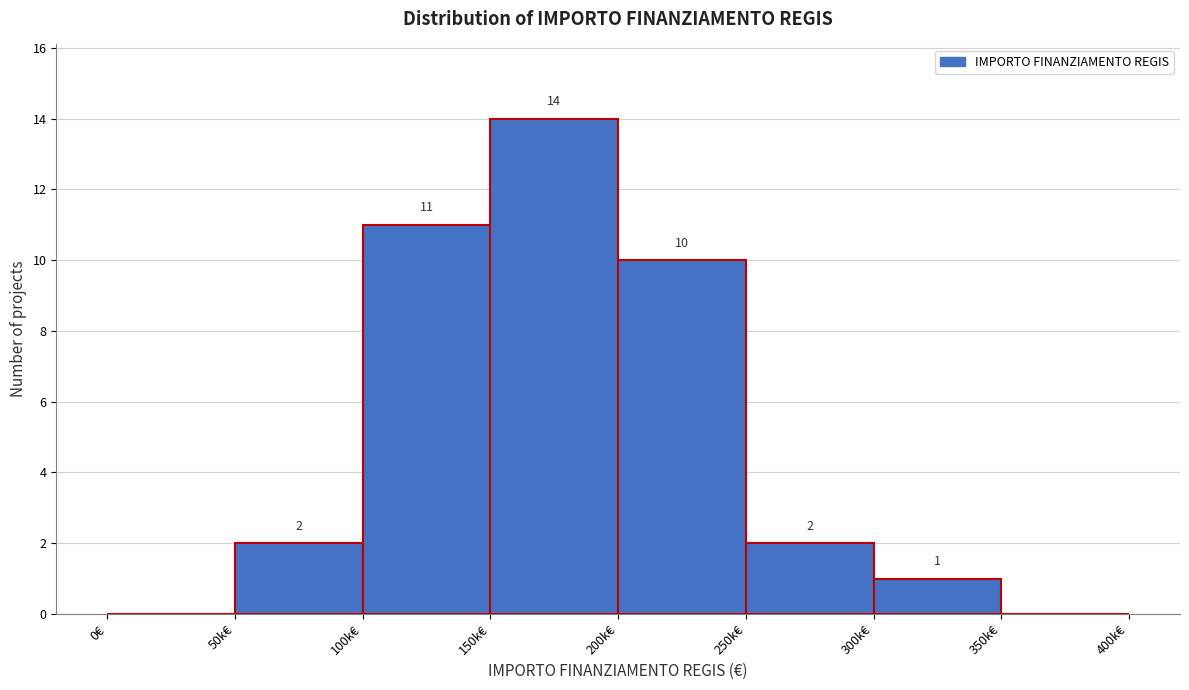

Reading left to right, what are all the values shown in this chart?

0€=0	50k€=2	100k€=11	150k€=14	200k€=10	250k€=2	300k€=1	350k€=0